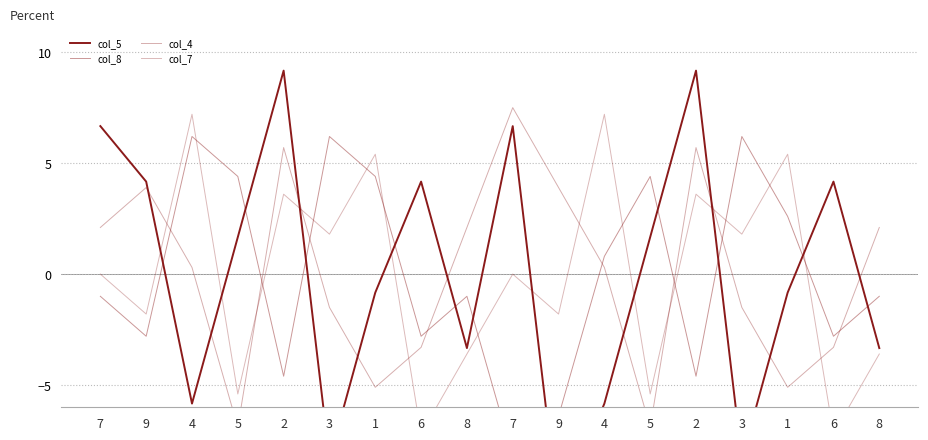

At which label does col_5 first exceed 1?

7